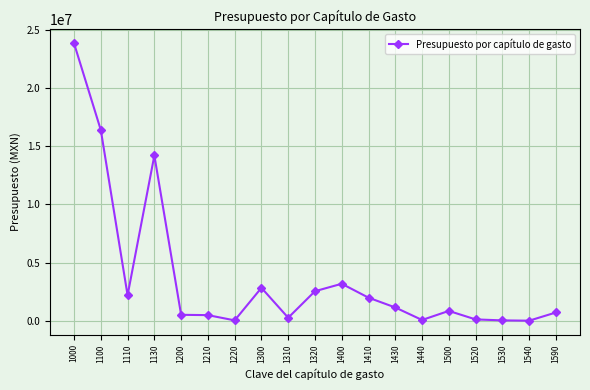

What is the maximum value shown in the chart?

23867232.1